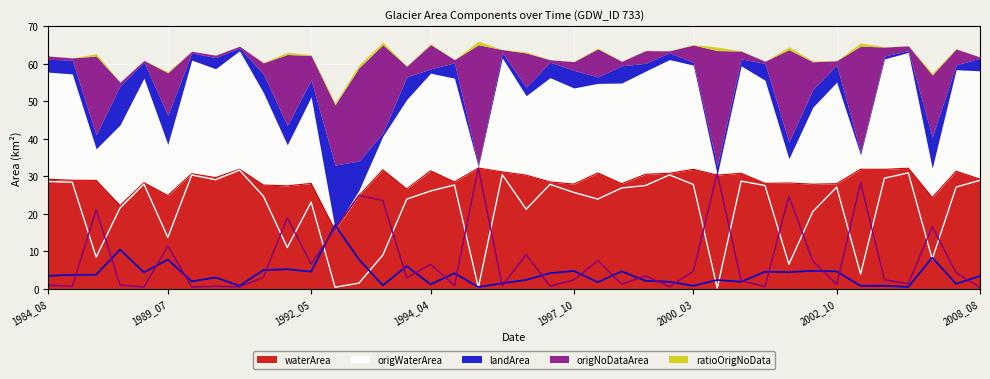

True or false: waterArea has a value of 31.4 at 1994_04.

True